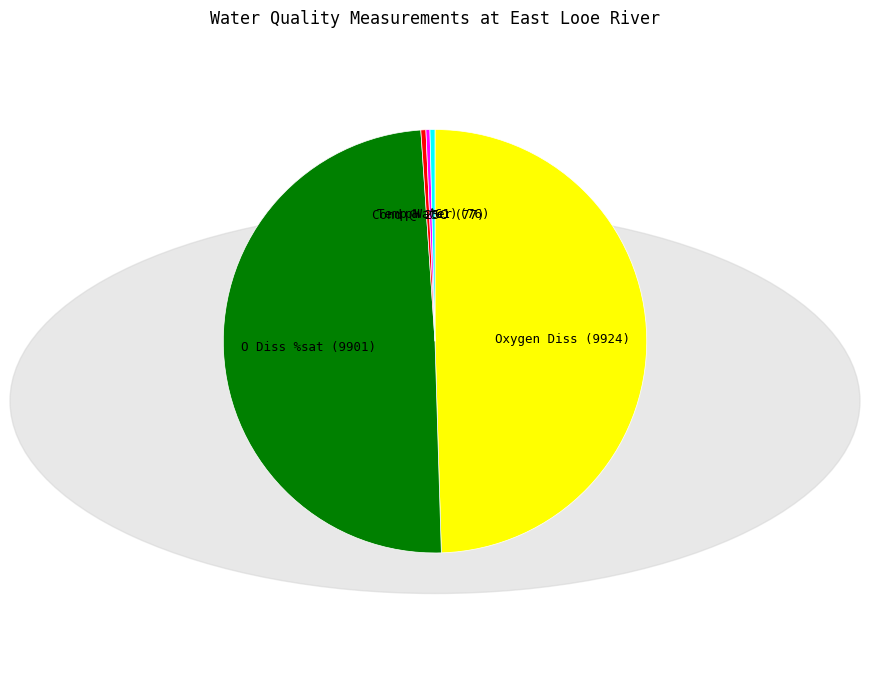

Does any single category account for the majority?

No